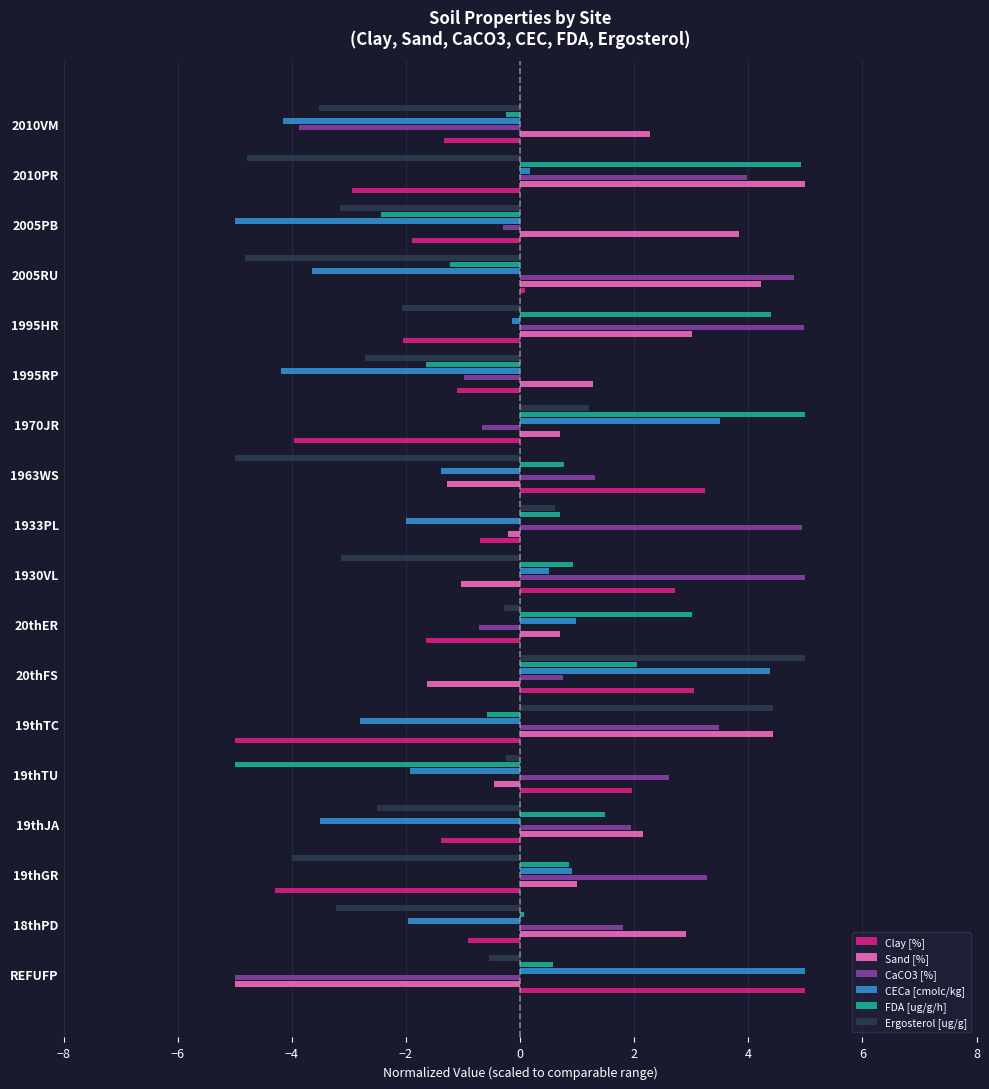

At which category is the sum across all series the highest?

20thFS